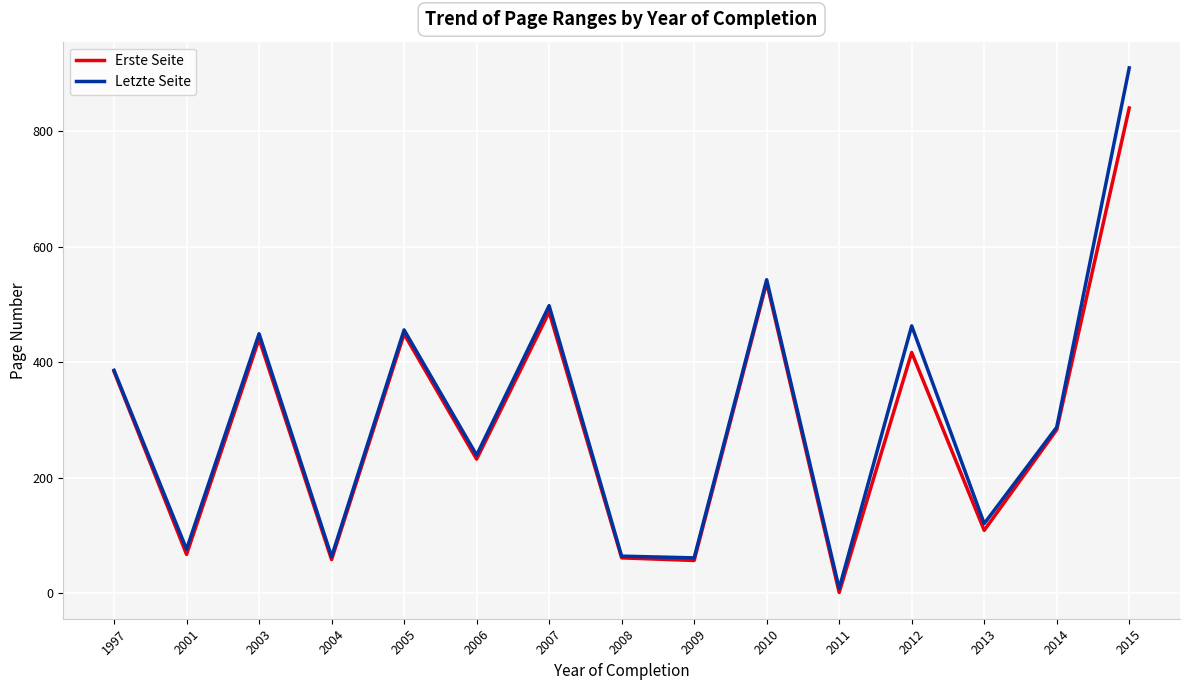

Rank the series at 2015 from lowest to highest value.

Erste Seite, Letzte Seite